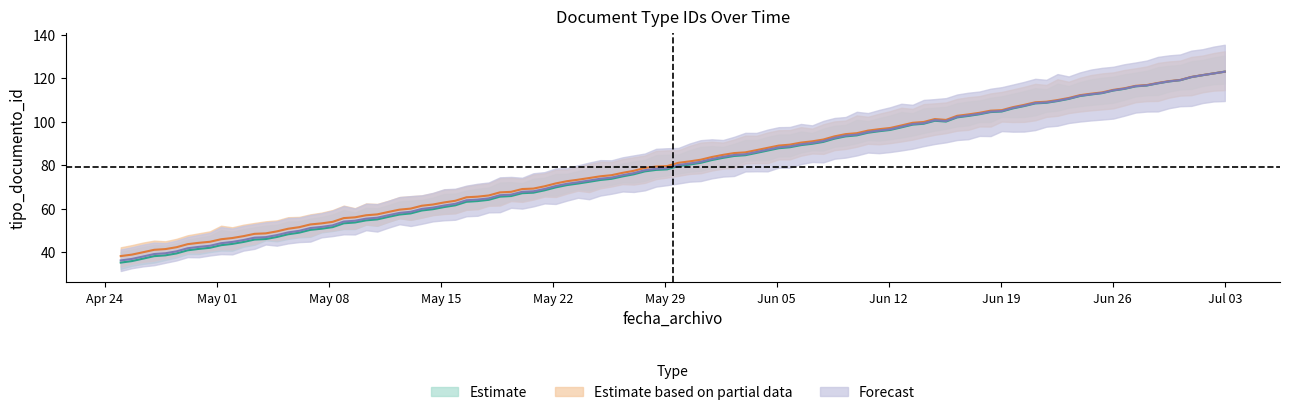

Which has a higher value, 2023-04-25 or 2023-07-03?

2023-07-03